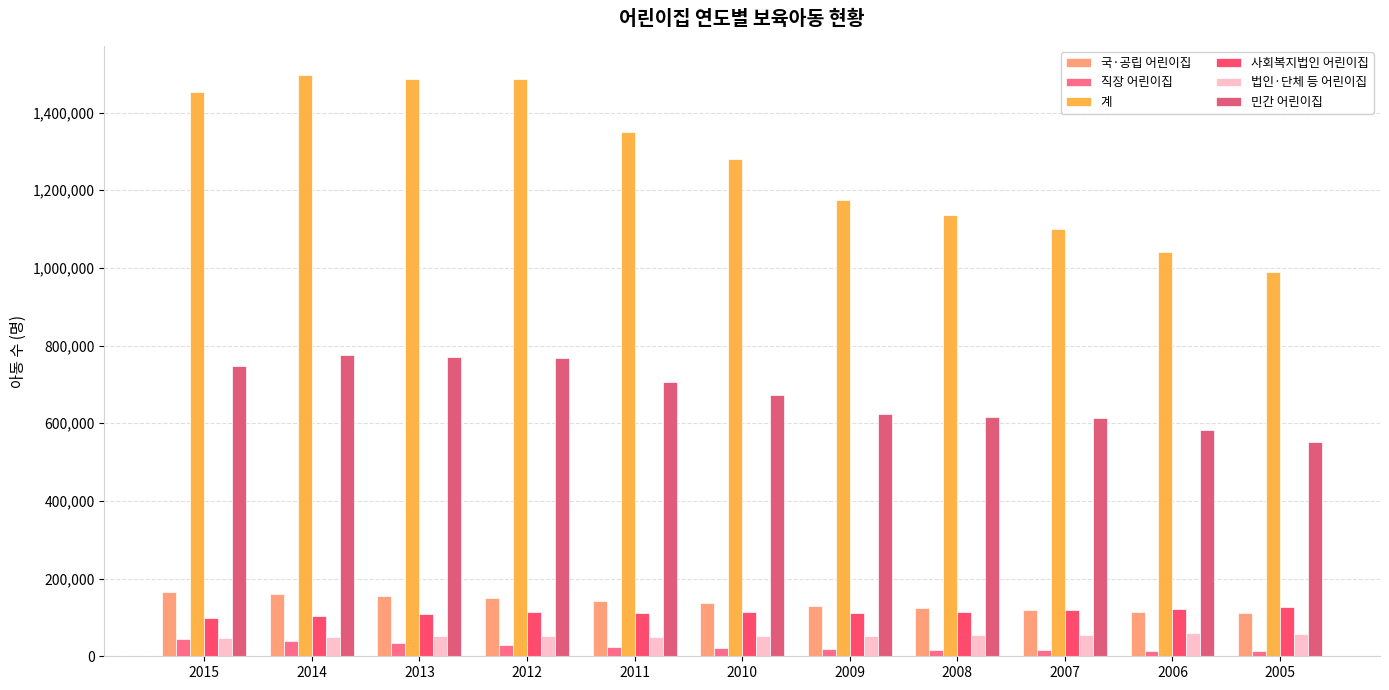

Is it true that 계 equals 1757293 at 2005?

False